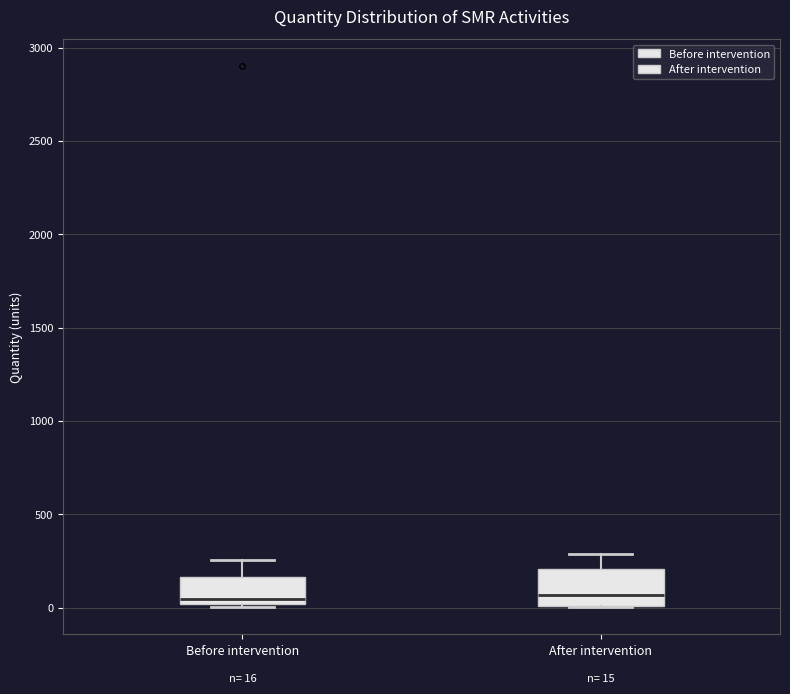

Which box is the tallest, from its lower edge to its upper edge?

After intervention